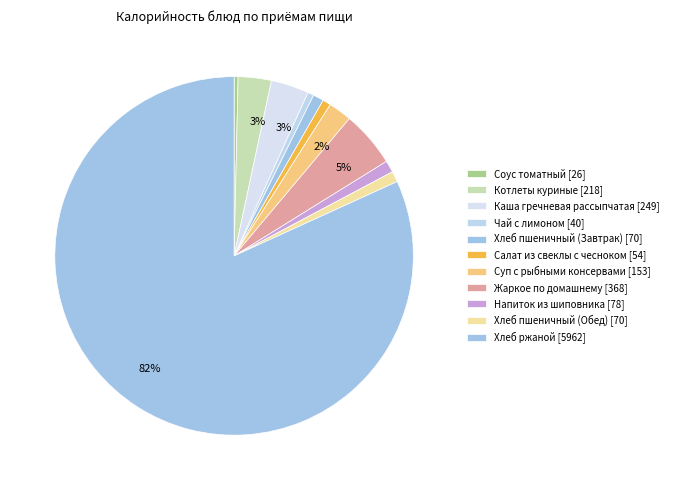

Count the number of slices in the pie.

11